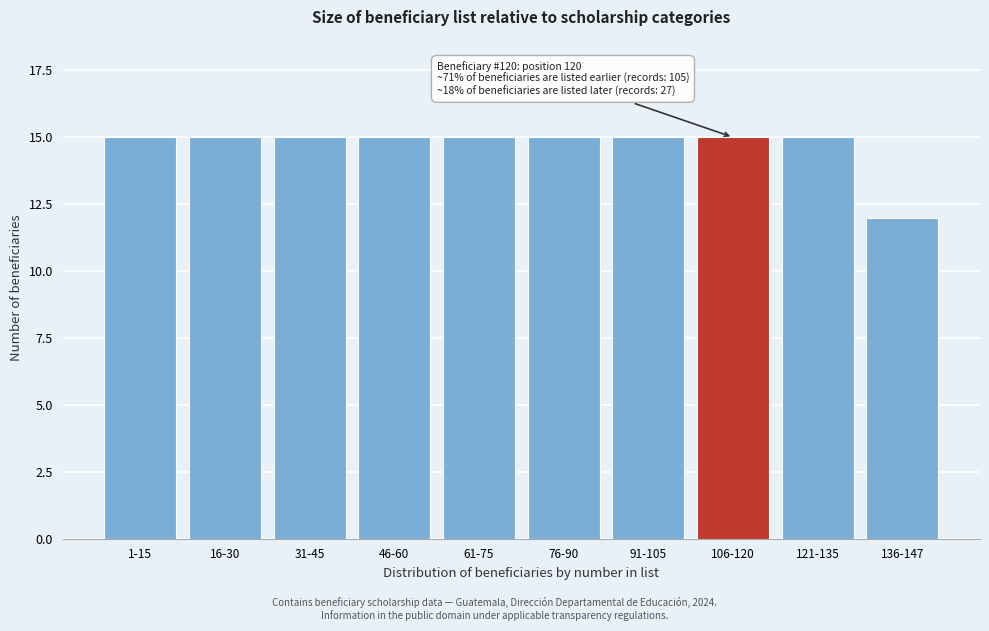

Reading right to left, transcribe all the data shown in this chart.

12	15	15	15	15	15	15	15	15	15